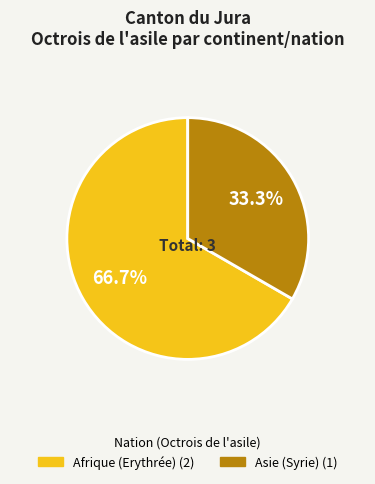

Does any single category account for the majority?

Yes